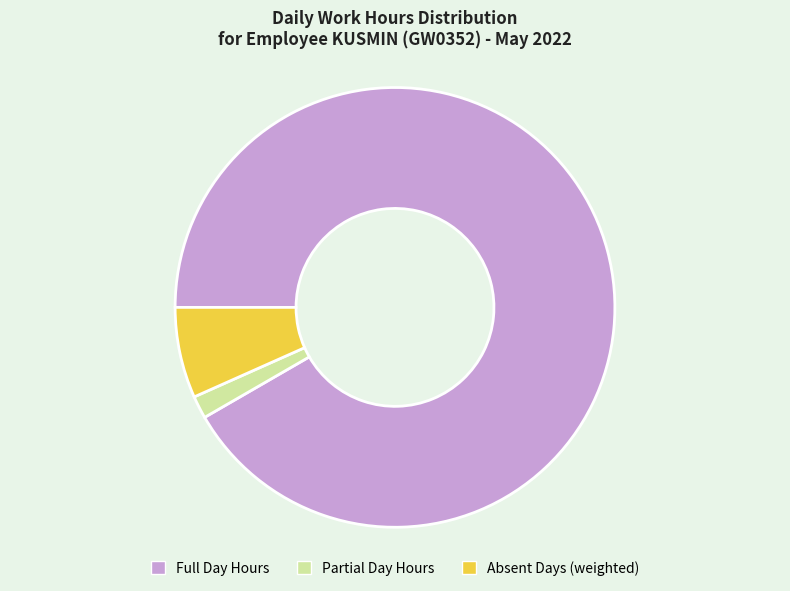

Does any single category account for the majority?

Yes